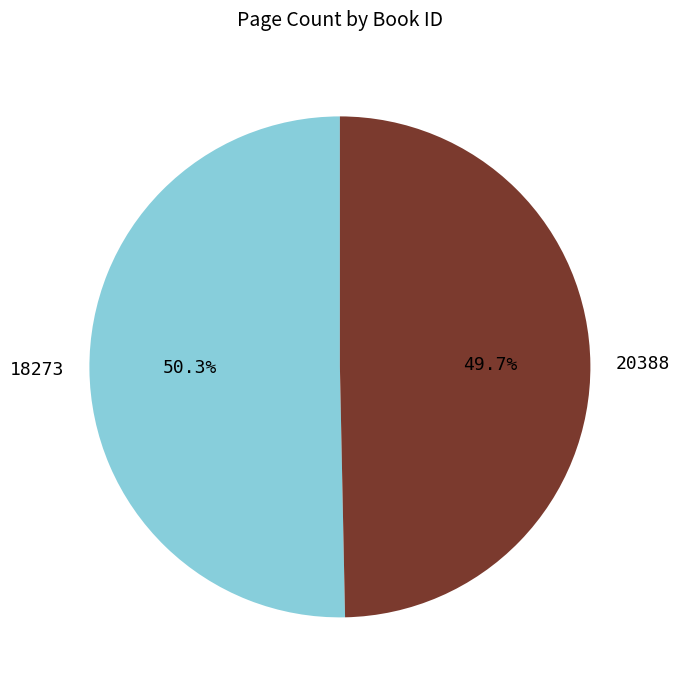

Which slice represents more than half of the pie?

18273